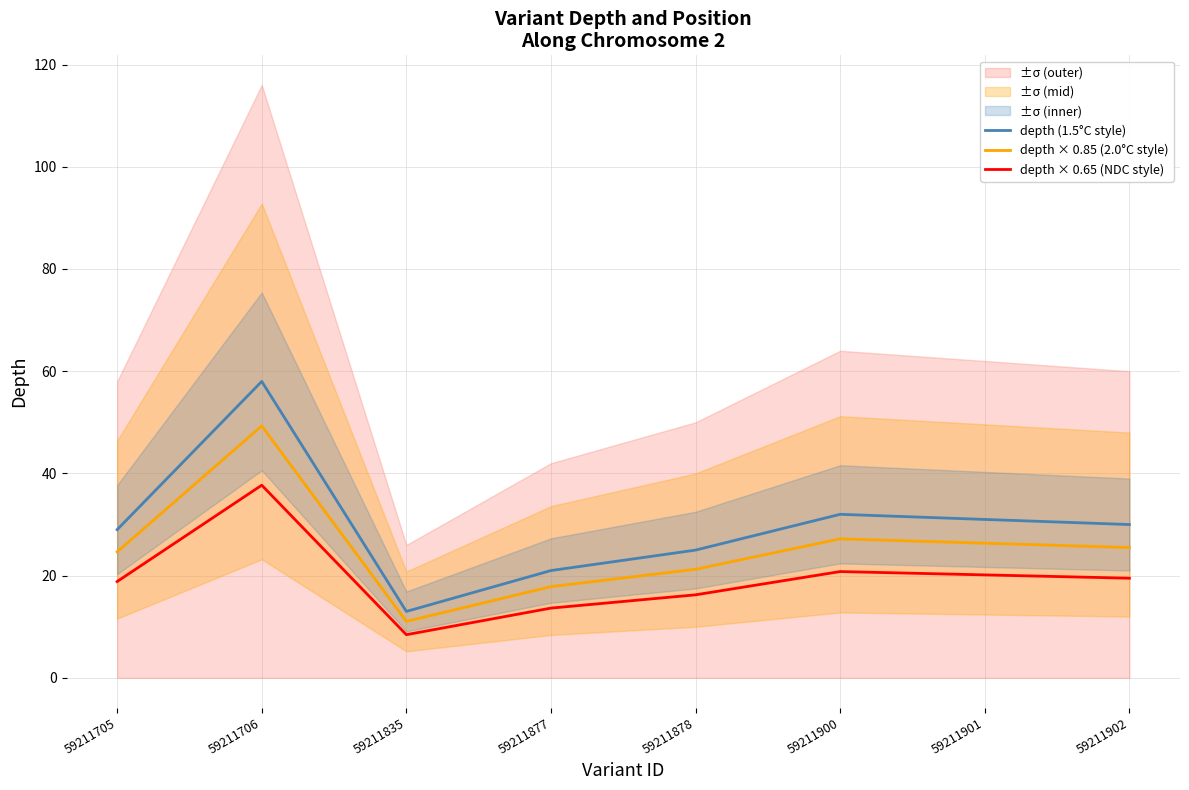

How many lines are shown in the chart?

3